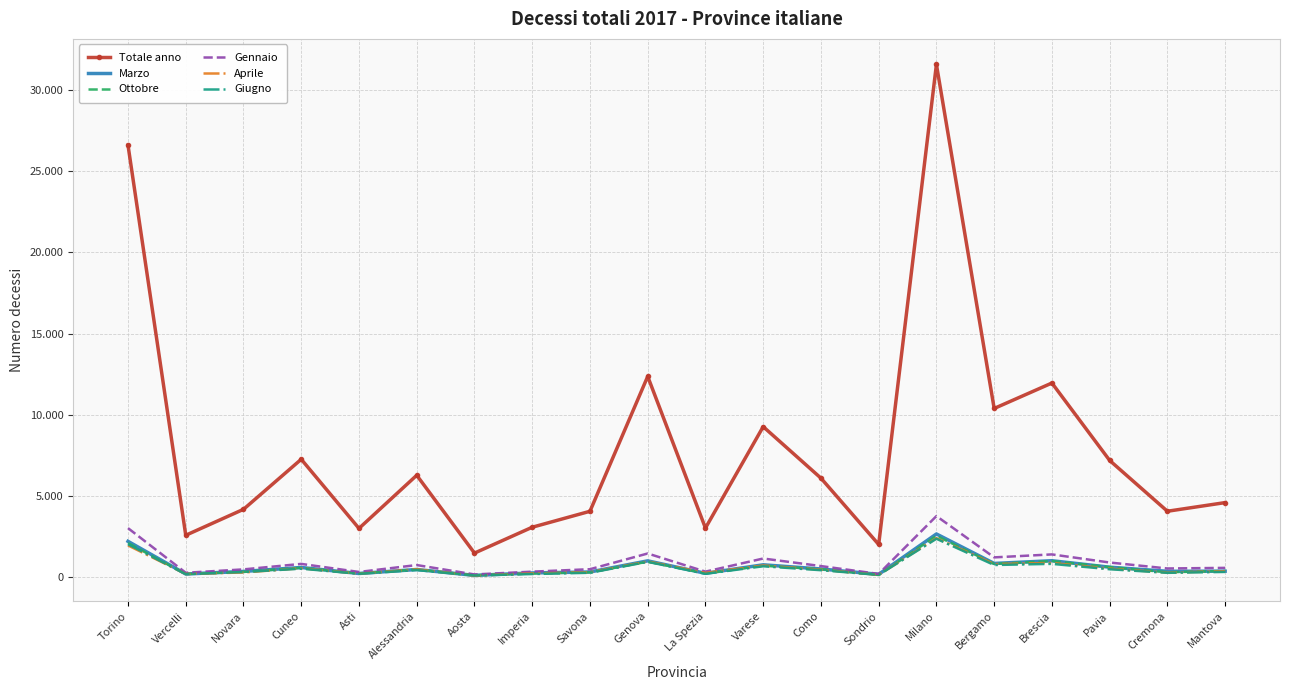

What is the label of the 16th point from the left?

Bergamo